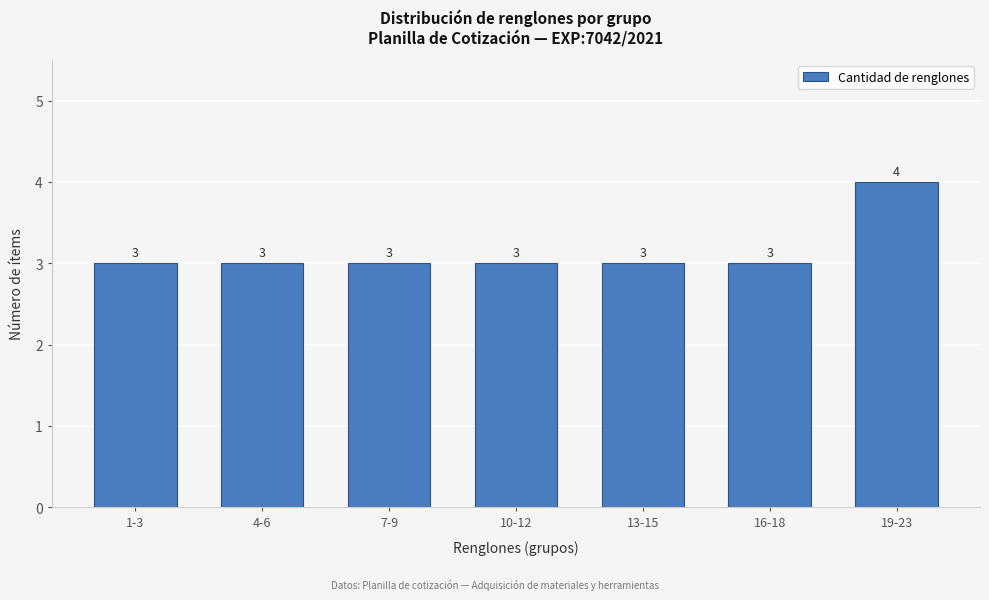

Reading left to right, extract all data points from this chart.

3	3	3	3	3	3	4